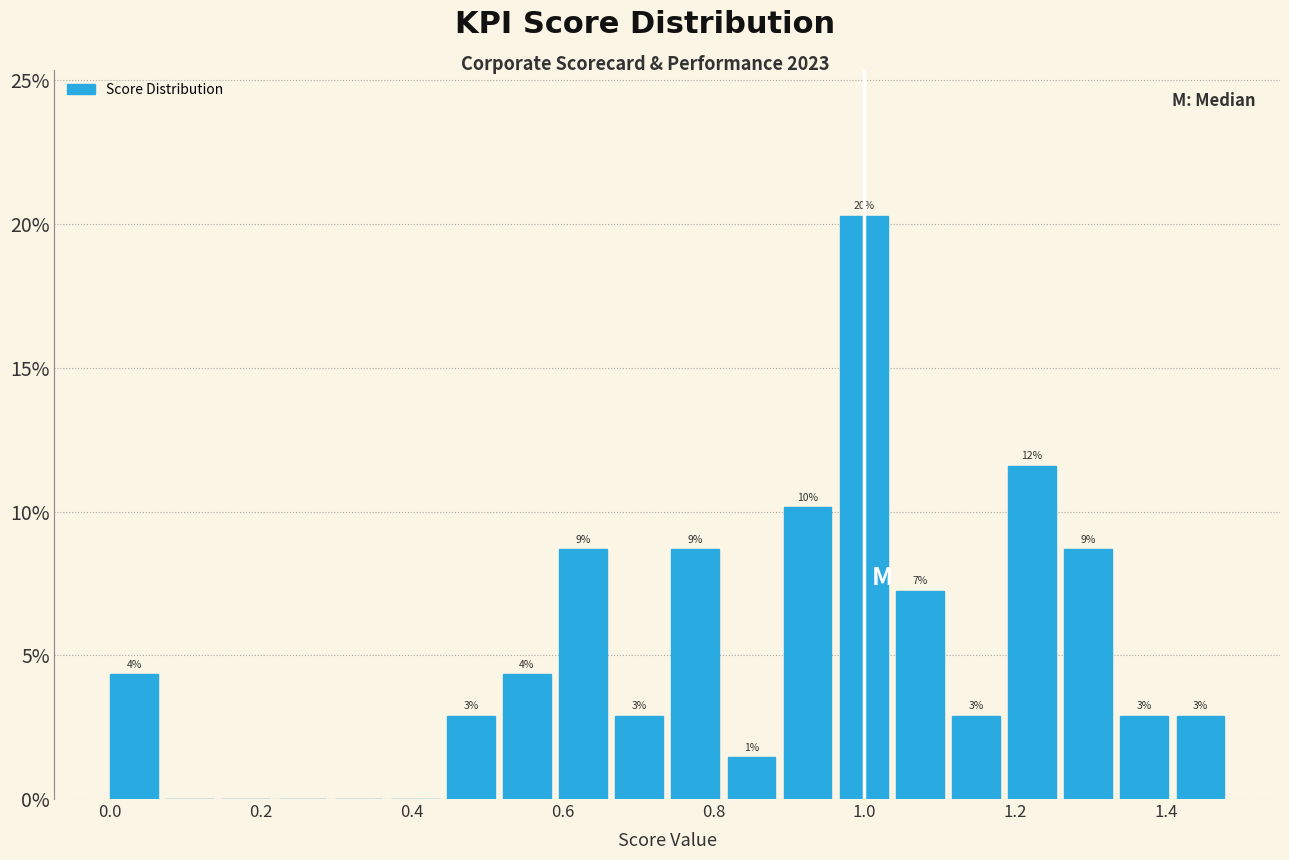

Read against the x-axis, roughly where is the centre of the tallest bar?

1.00